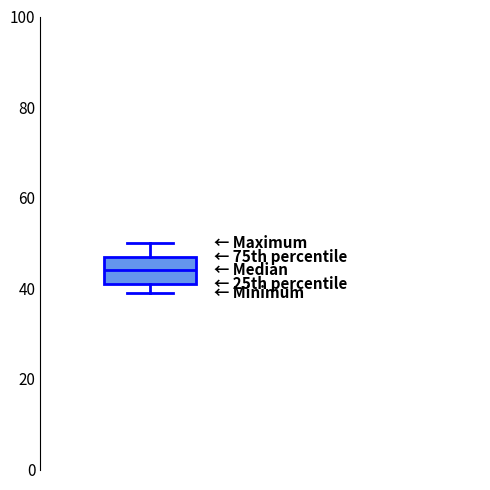

Read this box plot against the y-axis: the position of the median line, the range covered by the box, and the ends of both whiskers. The values are not printed on the chart, so give them approximately, as read against the axis.

median 44, box 42 to 48, whiskers 40 to 50